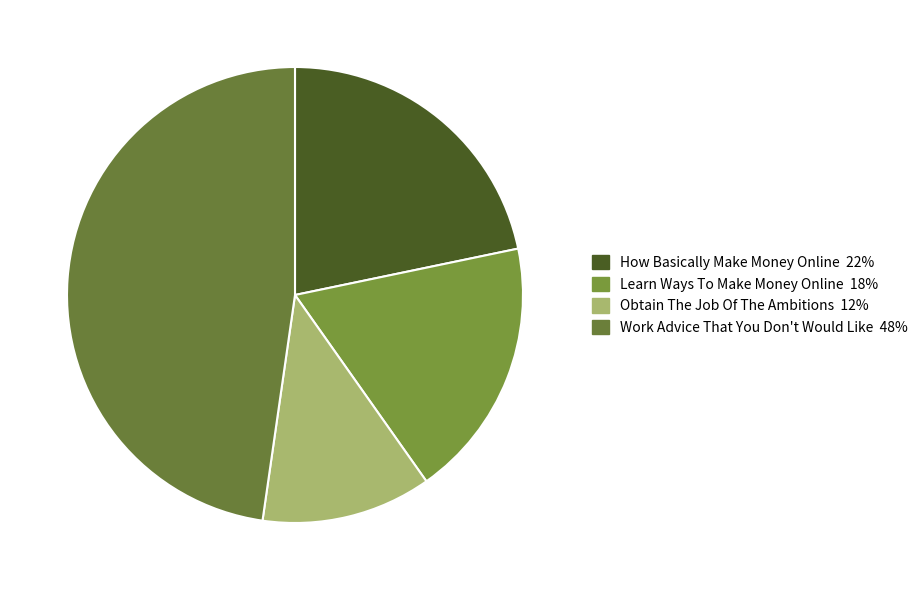

Does Obtain The Job Of The Ambitions account for over 50% of the chart?

No